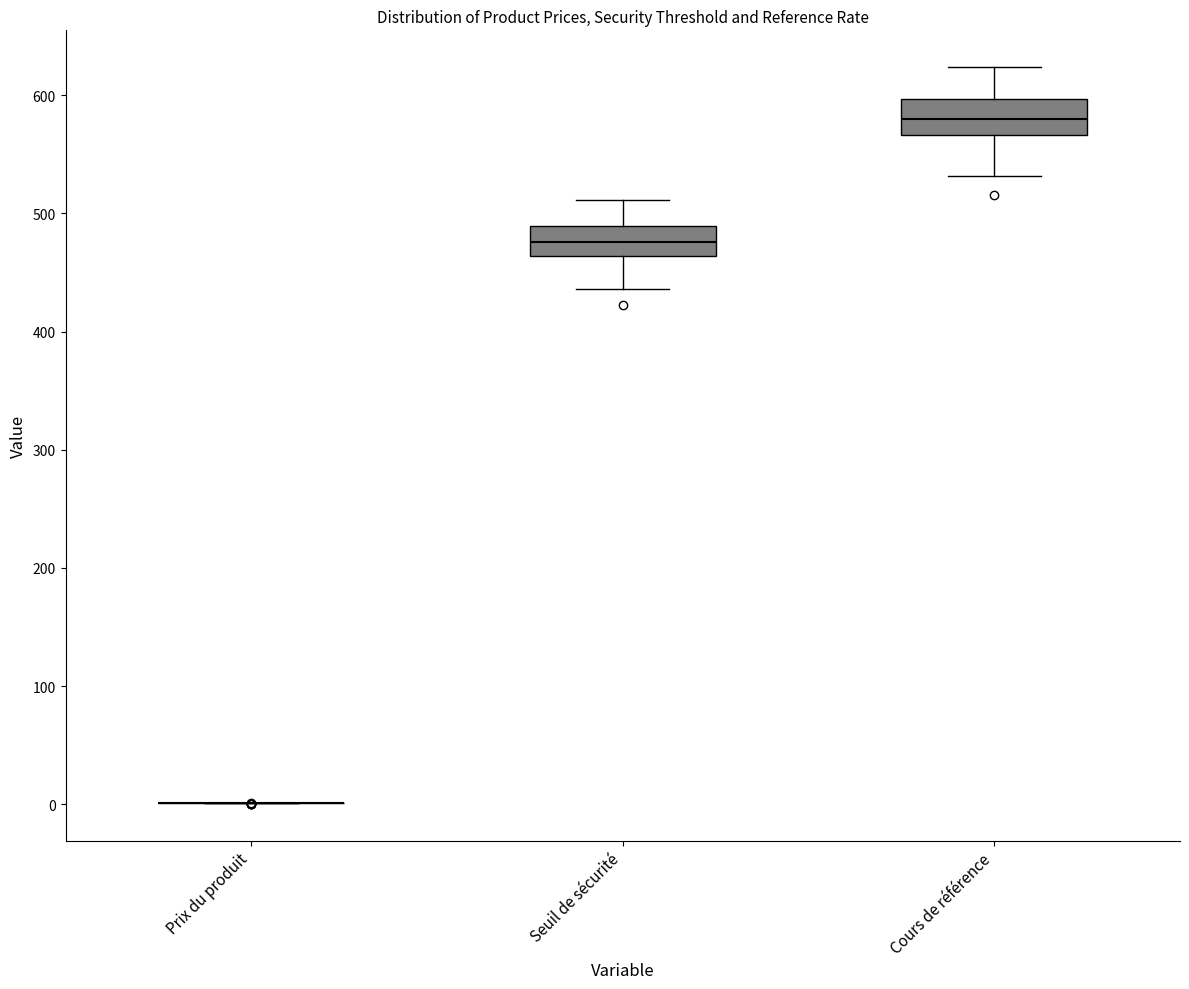

Reading left to right, transcribe this box plot: for each box, give where its median line is, the range the box spans, and where its two whiskers end, as read against the y-axis. The values are not printed on the chart, so give them approximately, as read against the axis.

Prix du produit: box collapsed to a line at 0, whiskers 0 to 0
Seuil de sécurité: median 480, box 460 to 490, whiskers 440 to 510
Cours de référence: median 580, box 570 to 600, whiskers 530 to 620